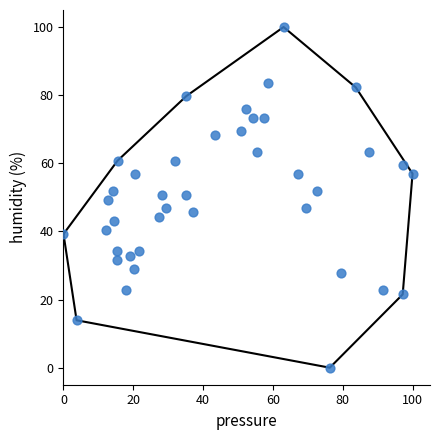

What is the range of X values (max minus min)?

100.0